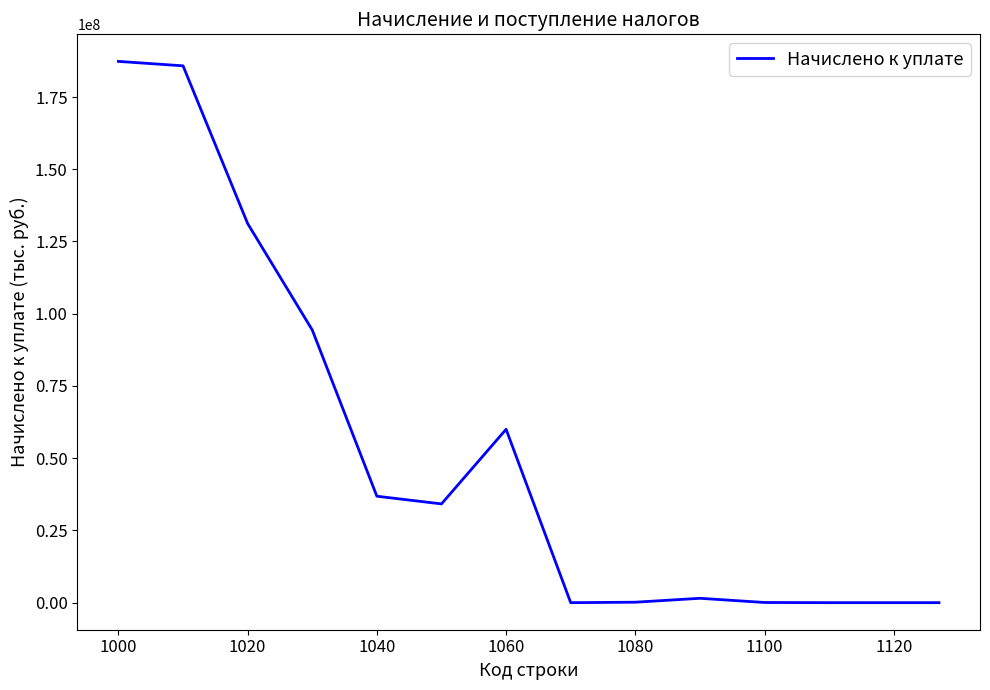

Count the number of data series in this chart.

1